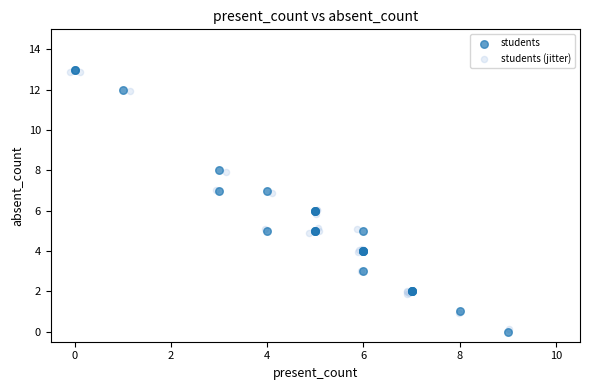

Which series has the largest Y range (max minus min)?

students